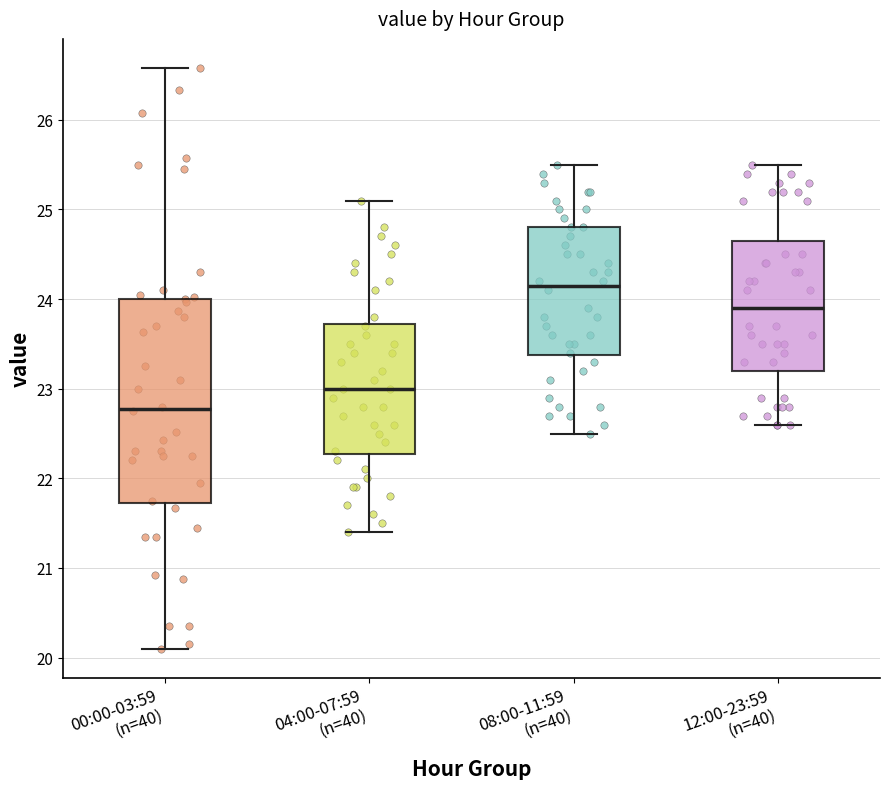

Where is the upper edge of the box for 12:00-23:59 (n=40) on the y-axis? The values are not printed on the chart, so give them approximately, as read against the axis.

24.7